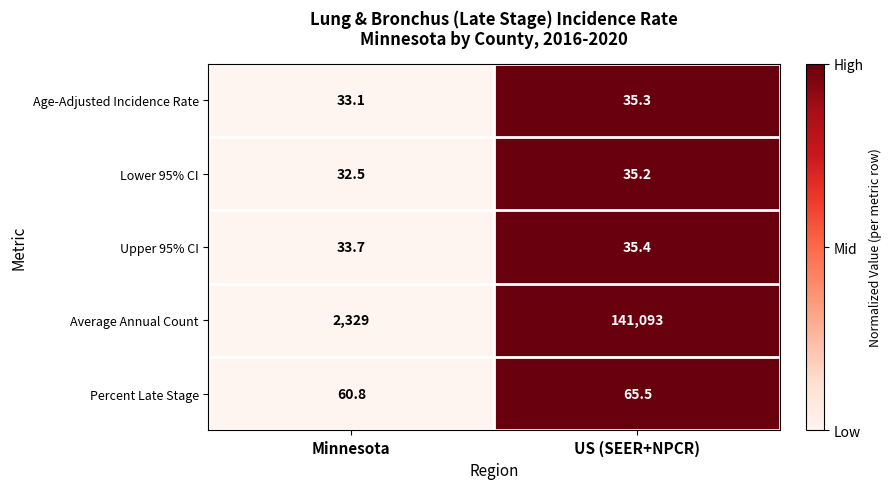

What is the difference between the Age-Adjusted Incidence Rate values at Minnesota and US (SEER+NPCR)?

2.2